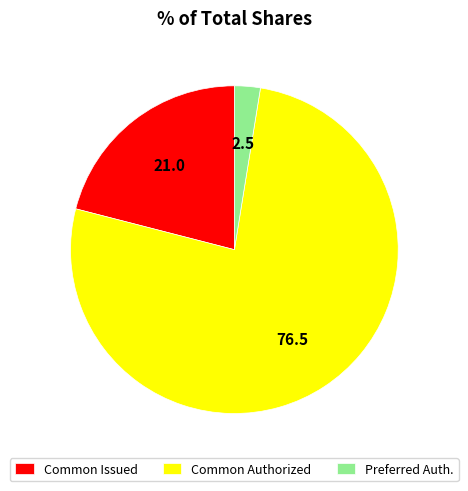

Which category has the smallest portion of the pie?

Preferred Auth.